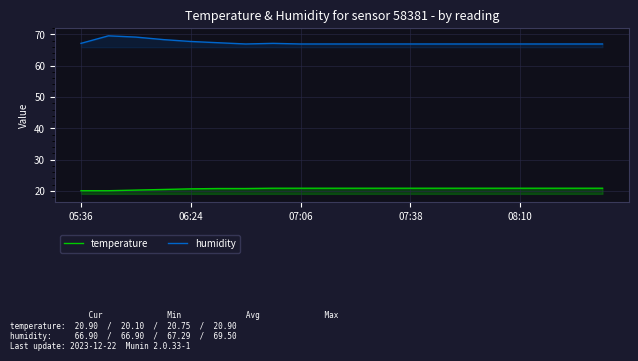

What is the sum of all humidity values?

1345.8